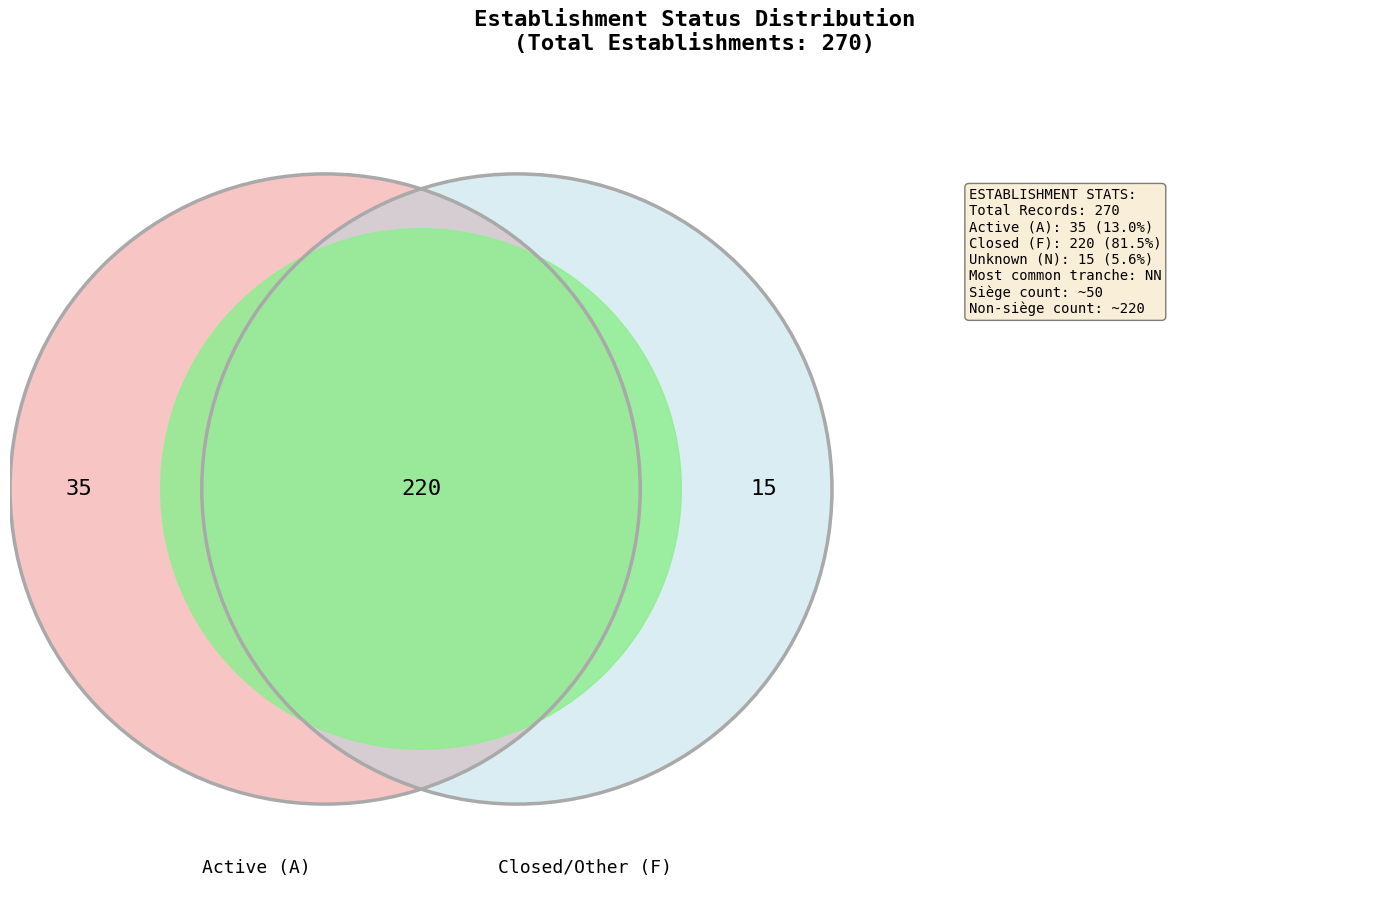

The 03 slice represents 3% of the pie. True or false?

False